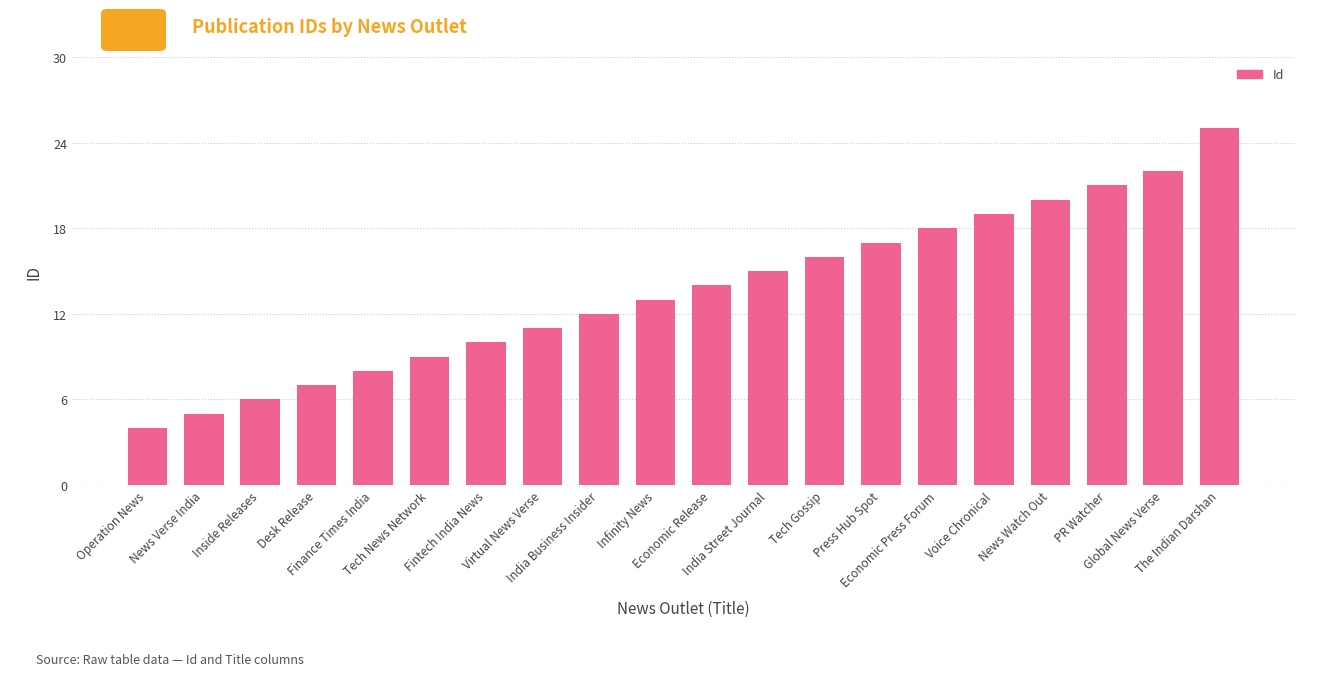

The value at India Street Journal is 24. True or false?

False